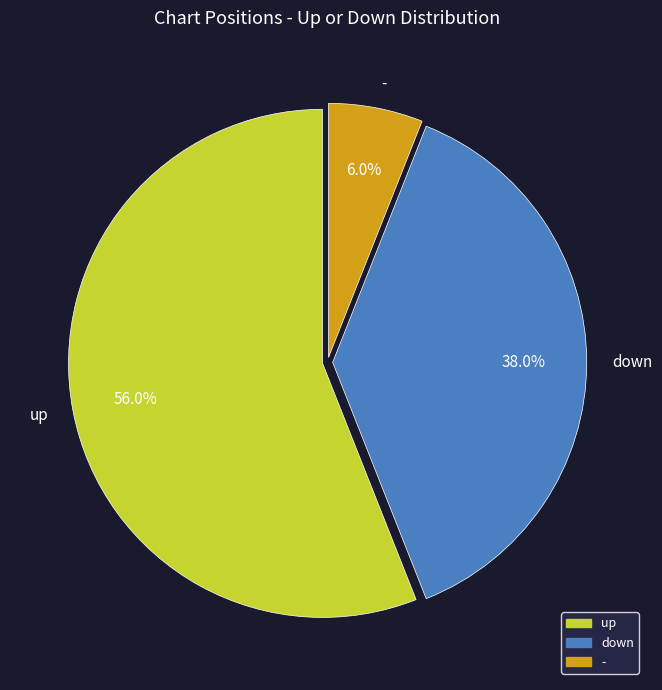

To the nearest percent, what is the difference between the down and up slice percentages?

18%